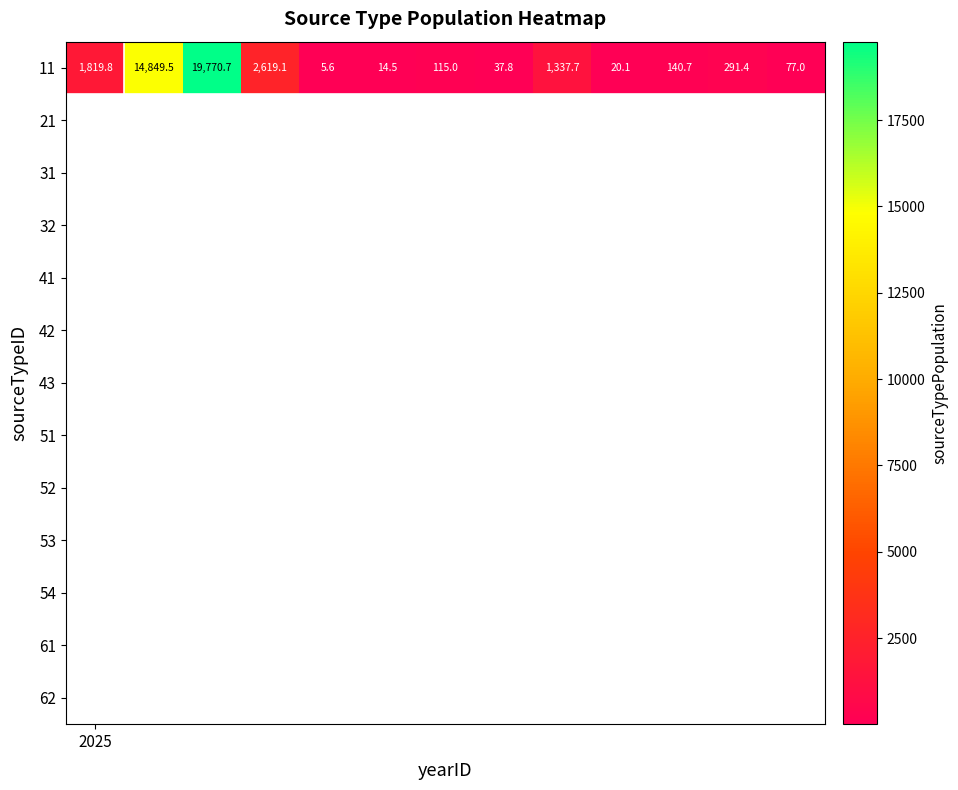

At which label is the value closest to 9888?

1